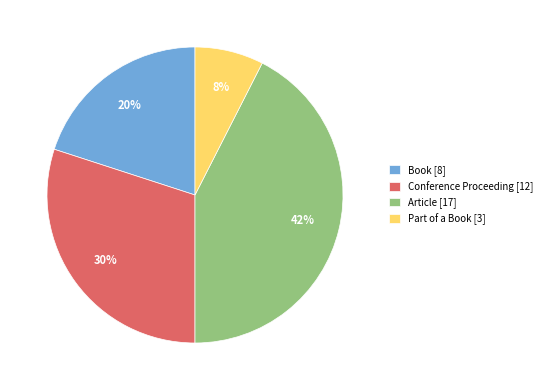

Count the number of slices in the pie.

4